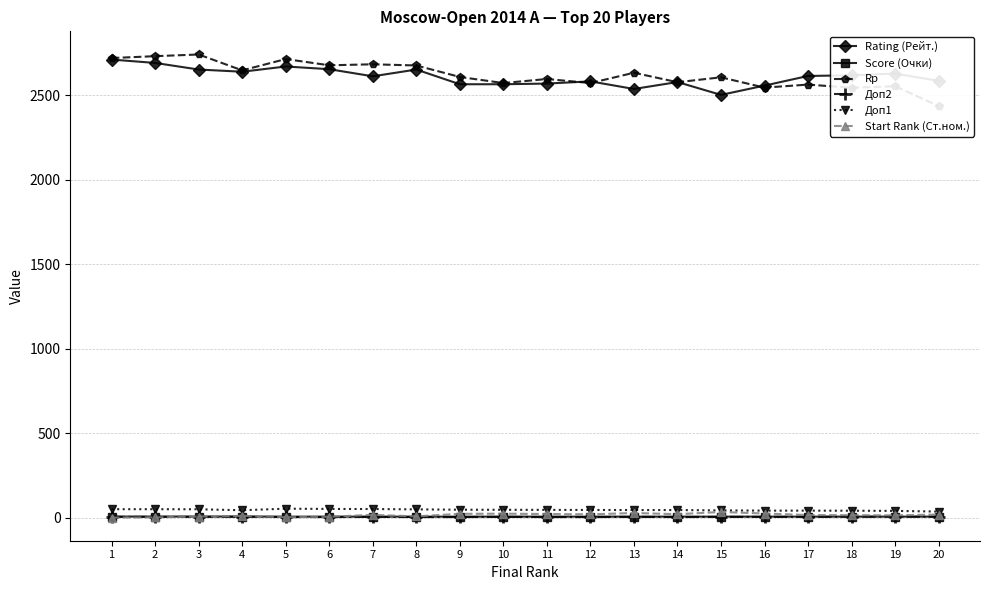

At which category does the chart reach its minimum across all series?

1